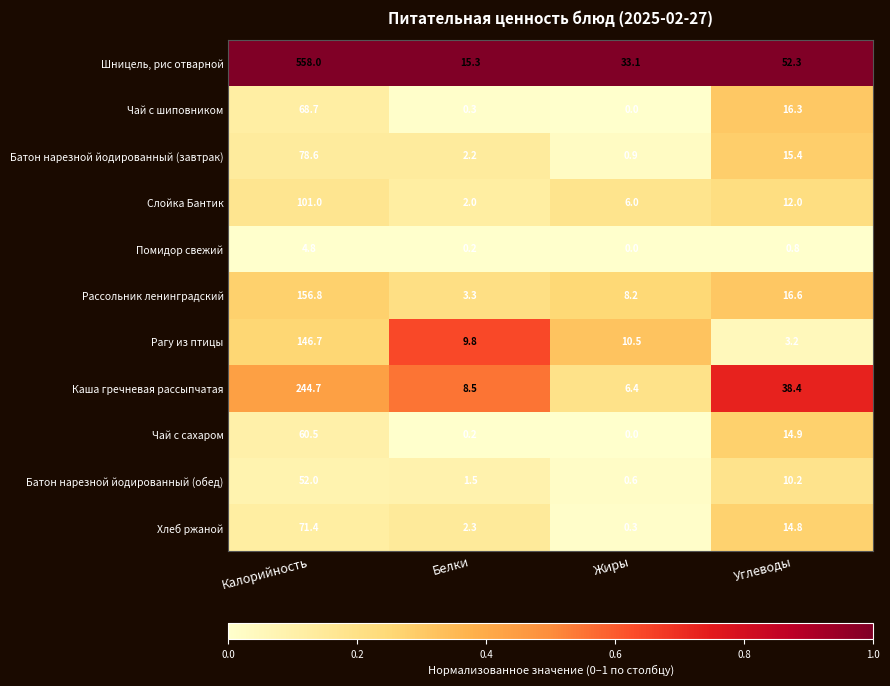

True or false: Чай с сахаром has a value of 0.2 at Белки.

True